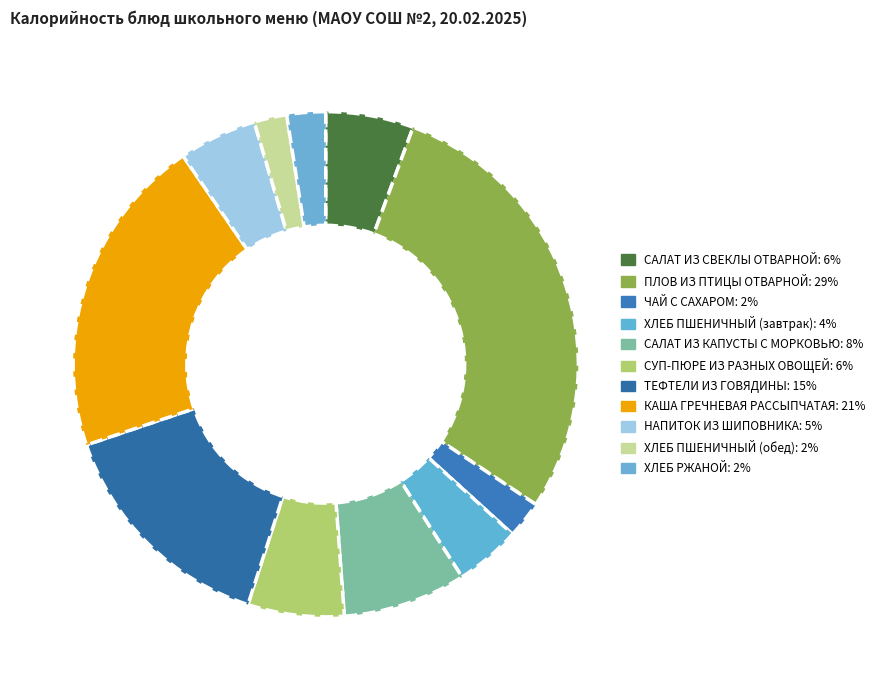

How many slices are in this pie chart?

11